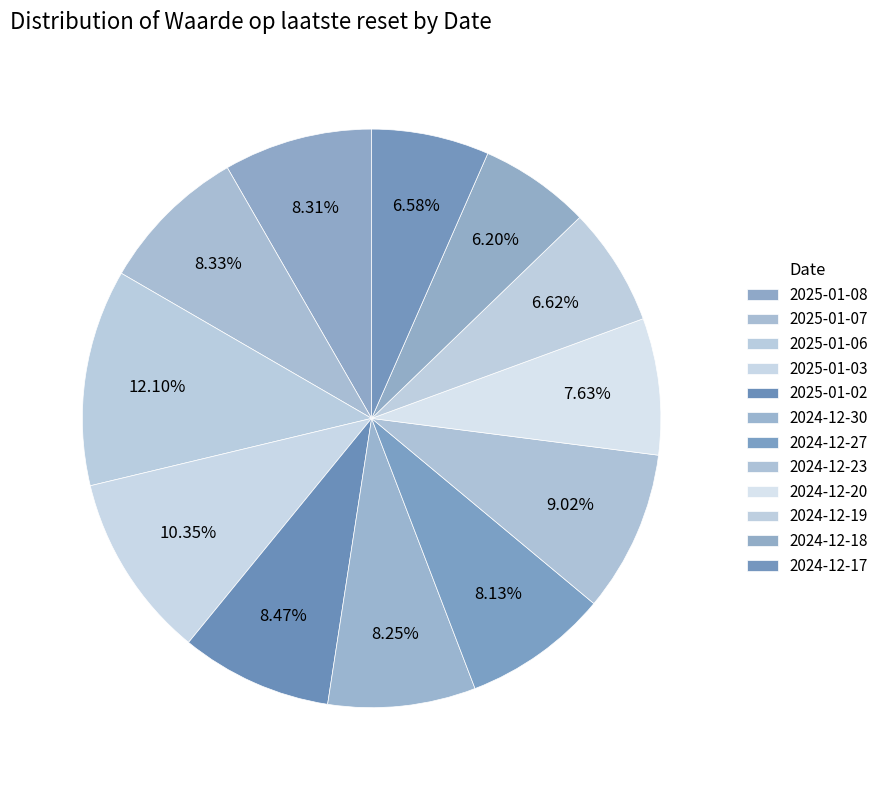

How many segments does this pie chart have?

12